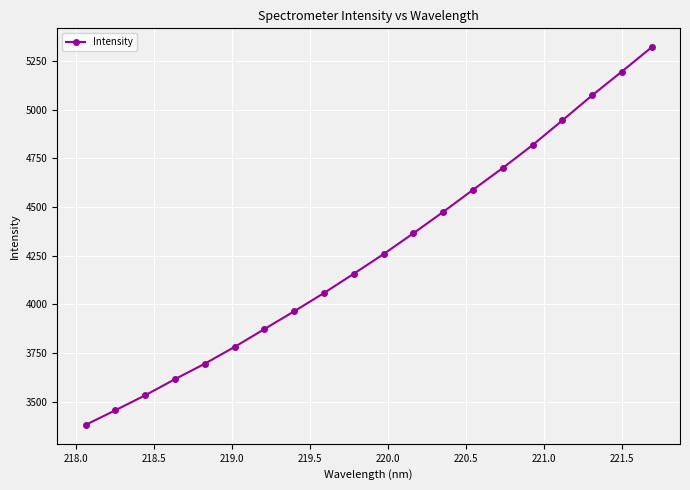

True or false: the data has more than 2 interior local peaks.

False